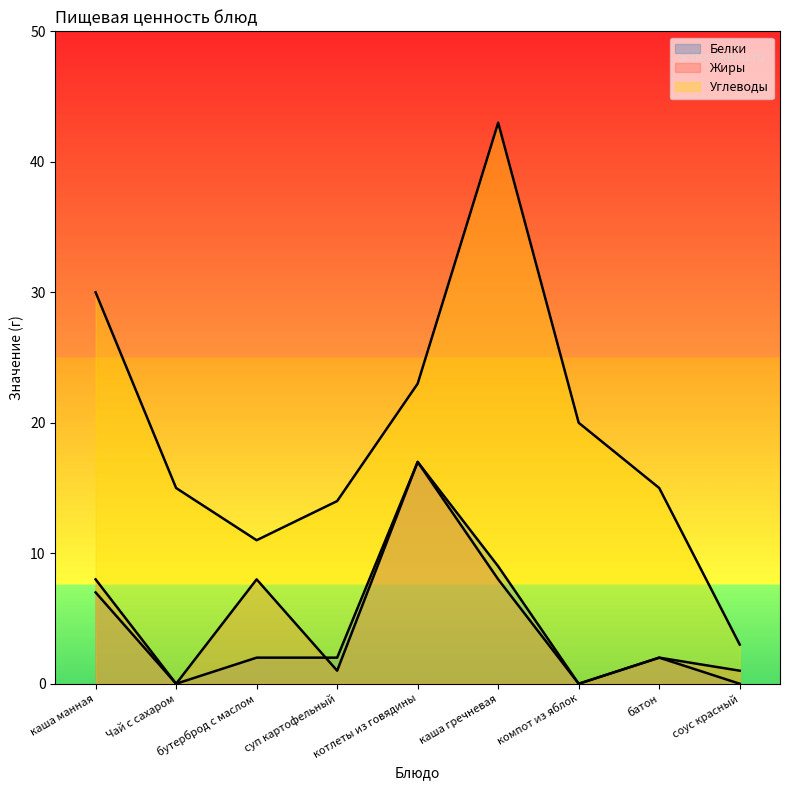

What is the label of the 5th point from the right?

котлеты из говядины